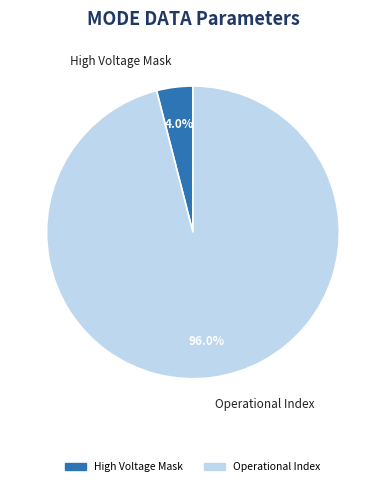

Between High Voltage Mask and Operational Index, which is larger?

Operational Index